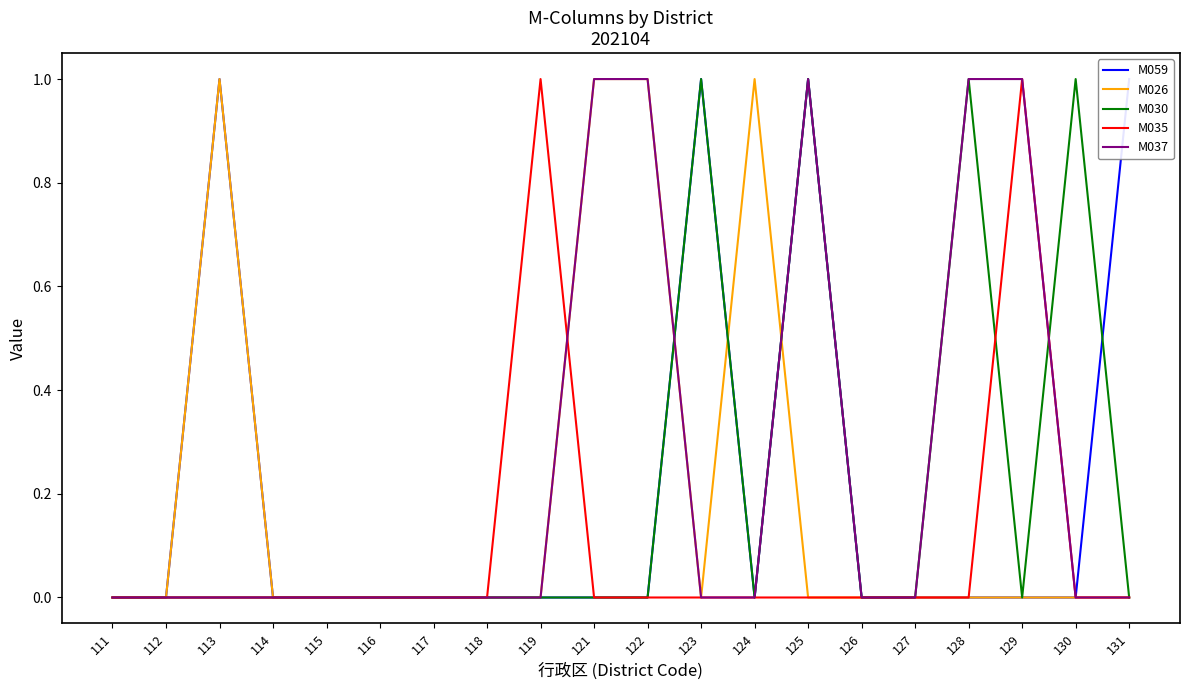

Is it true that M026 equals 0 at 111?

False